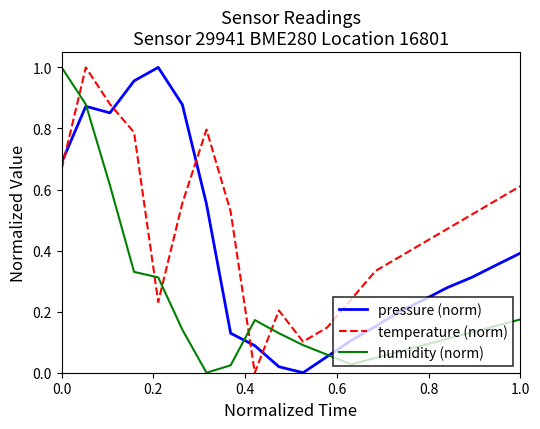

List the series in order of their overall mean, lowest first.

humidity (norm), pressure (norm), temperature (norm)